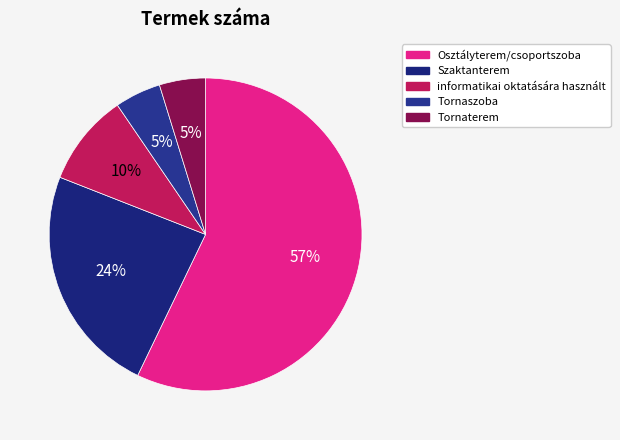

What is the majority slice?

Osztályterem/csoportszoba